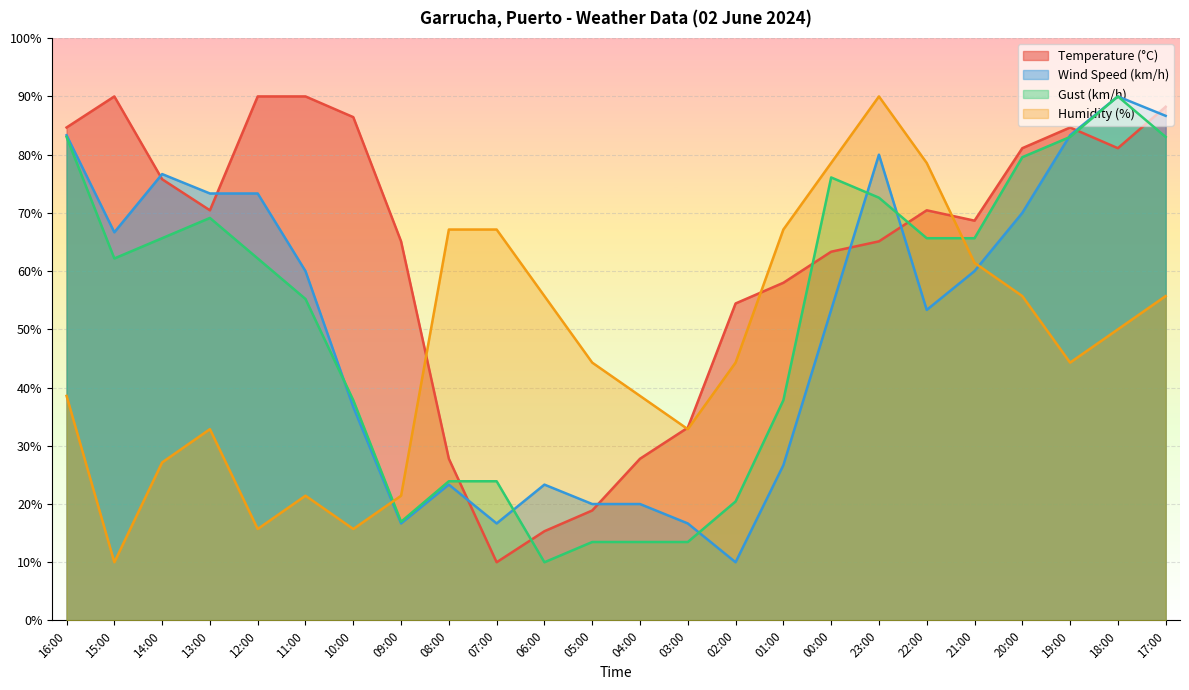

In Humidity (%), how many points are higher than both neighbors (excluding endpoints)?

3